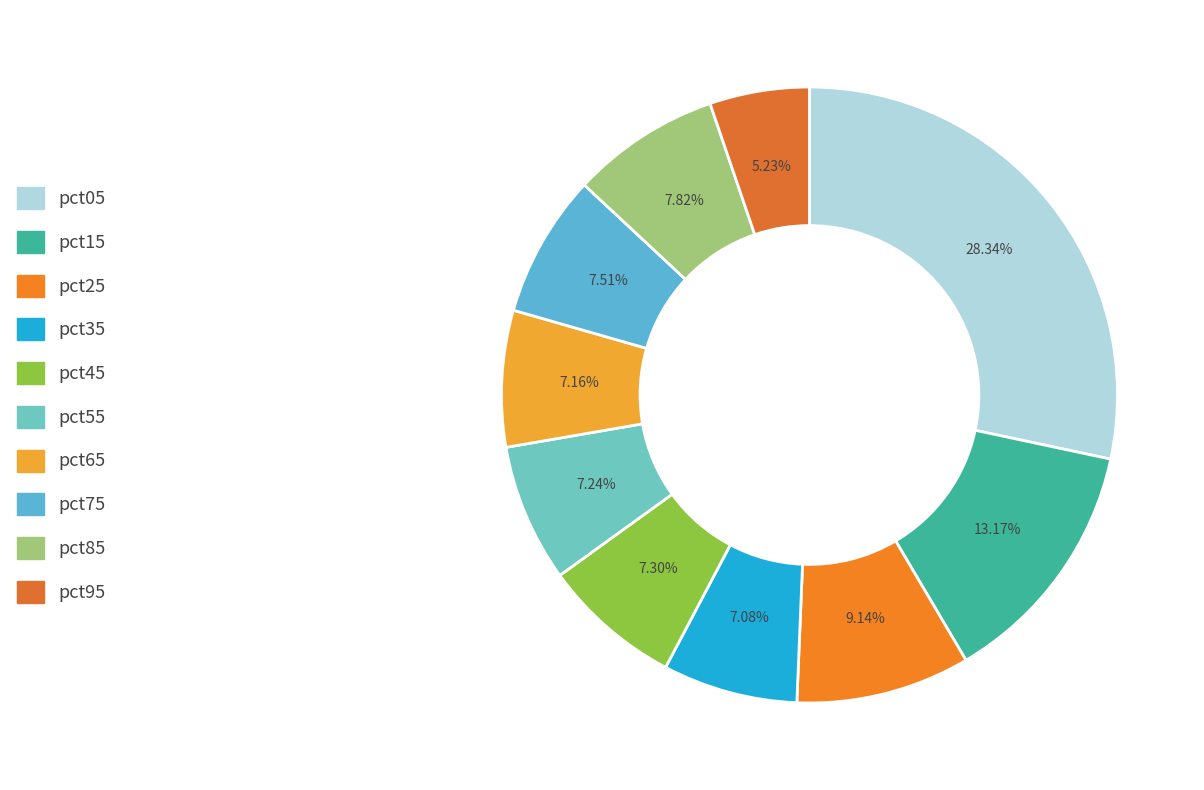

The pct05 slice represents 28% of the pie. True or false?

True